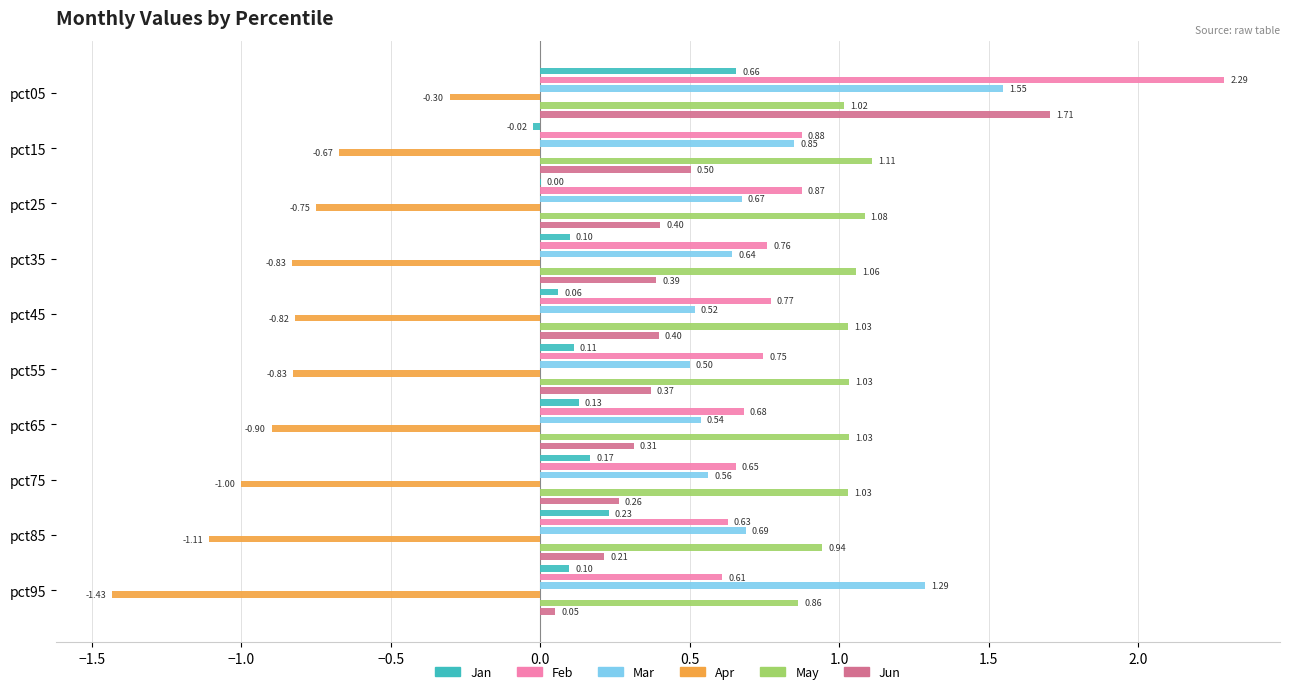

Does the chart contain any negative values?

Yes